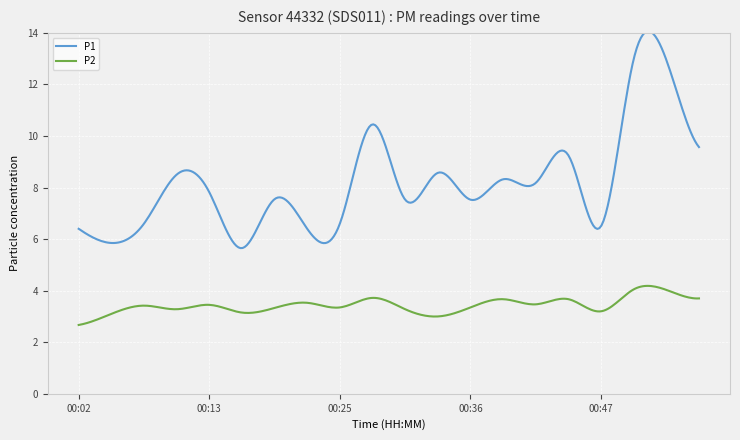

True or false: P1 has more than 1 points higher than both neighbors.

True